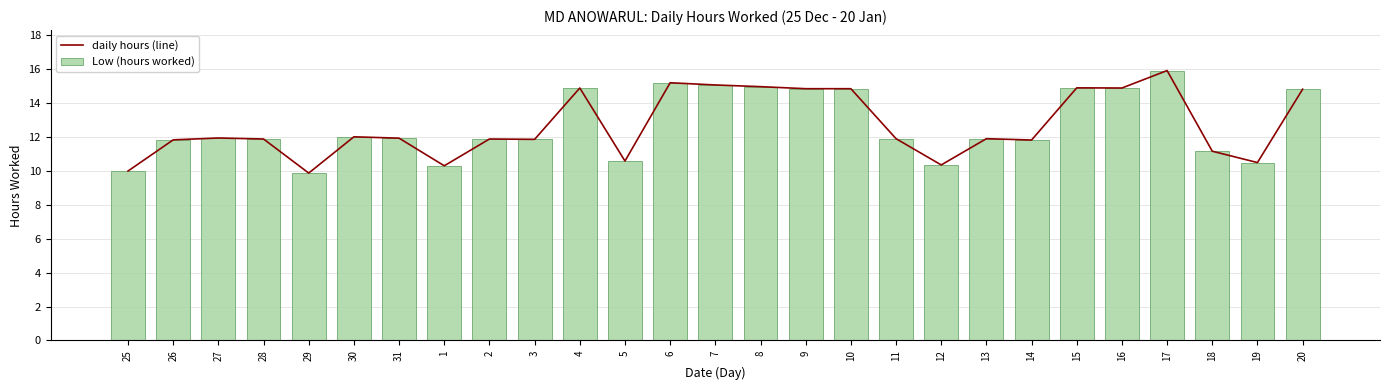

Which series changed the most between 3 and 10?

daily hours (line)